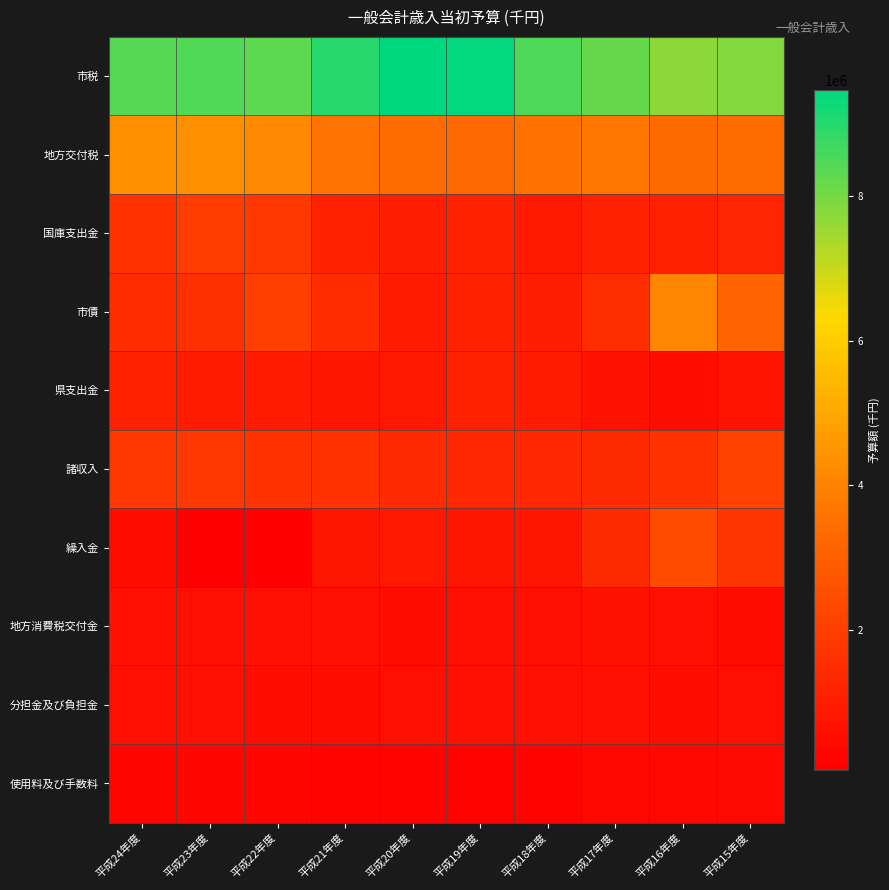

Which series has the largest range (max minus min)?

市債